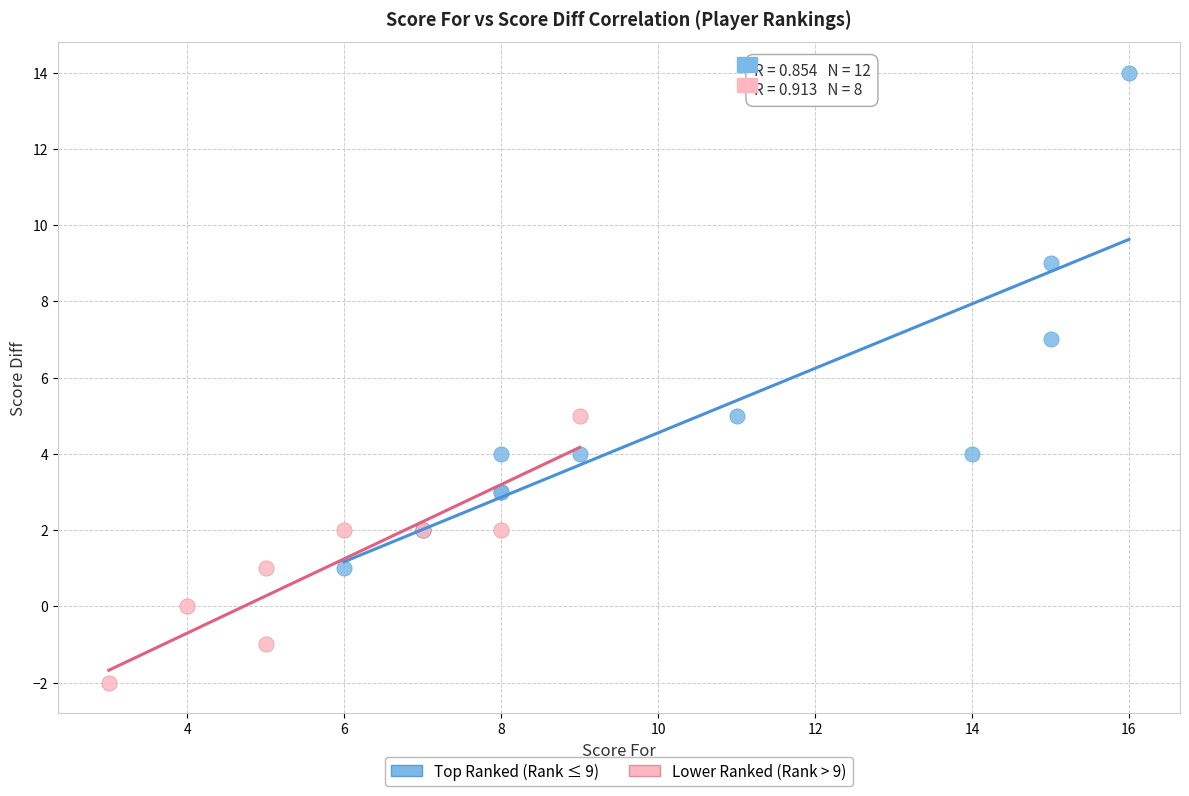

Which series contains the highest Y value?

Top Ranked (Rank ≤ 9)